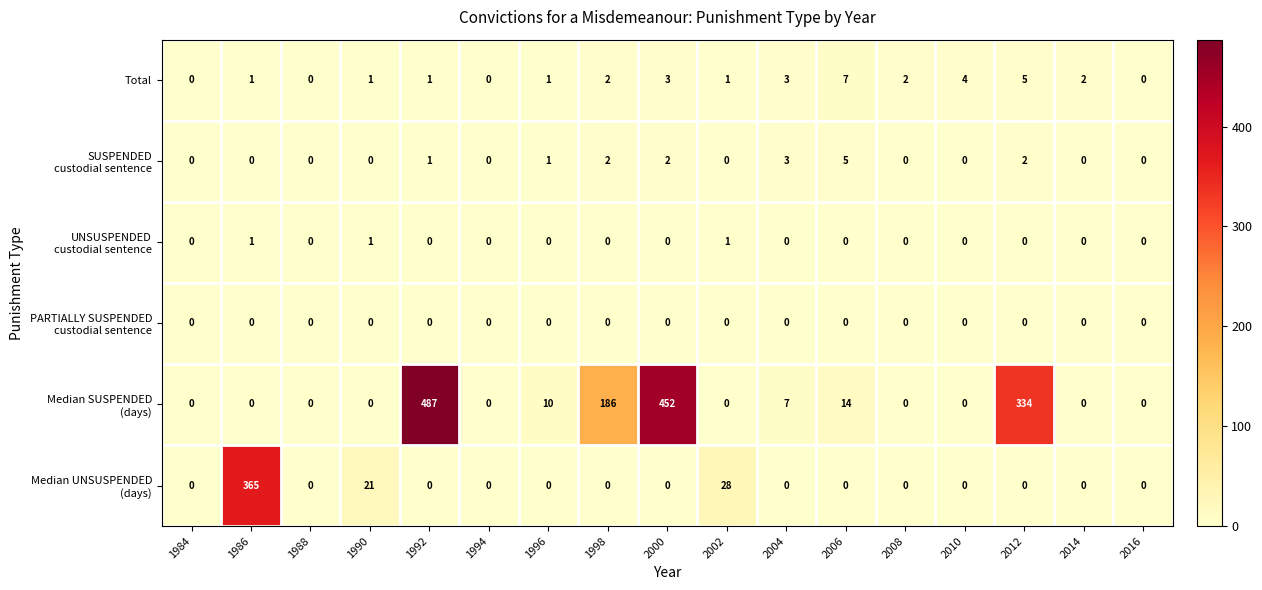

What is the greatest value displayed?

487